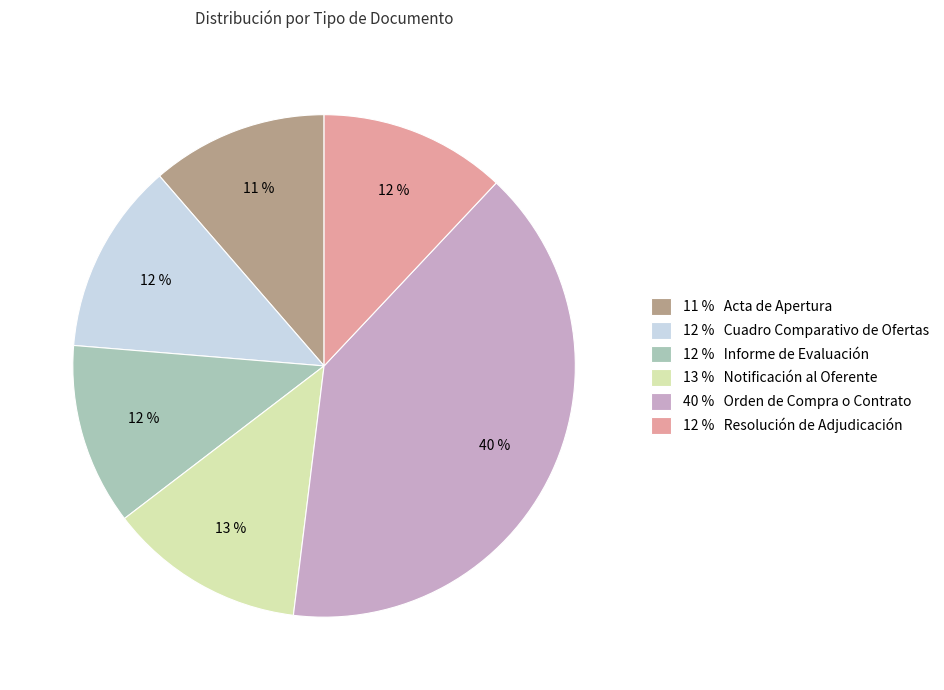

To the nearest percent, what is the difference between the largest and smallest slice percentages?

29%